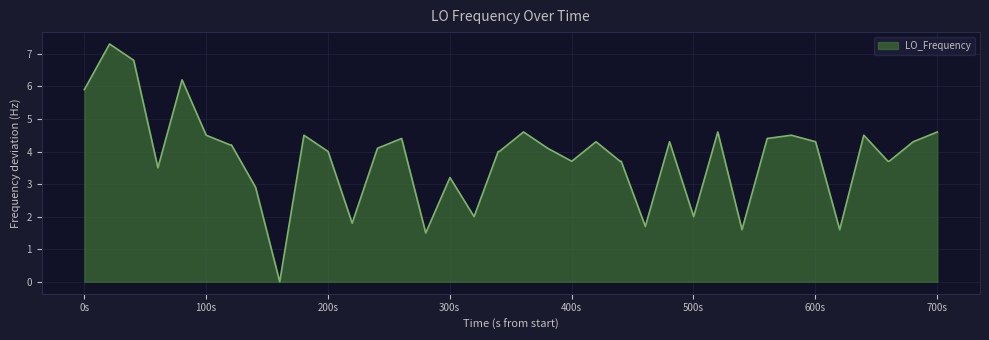

What is the difference between the maximum and minimum values?

7.3